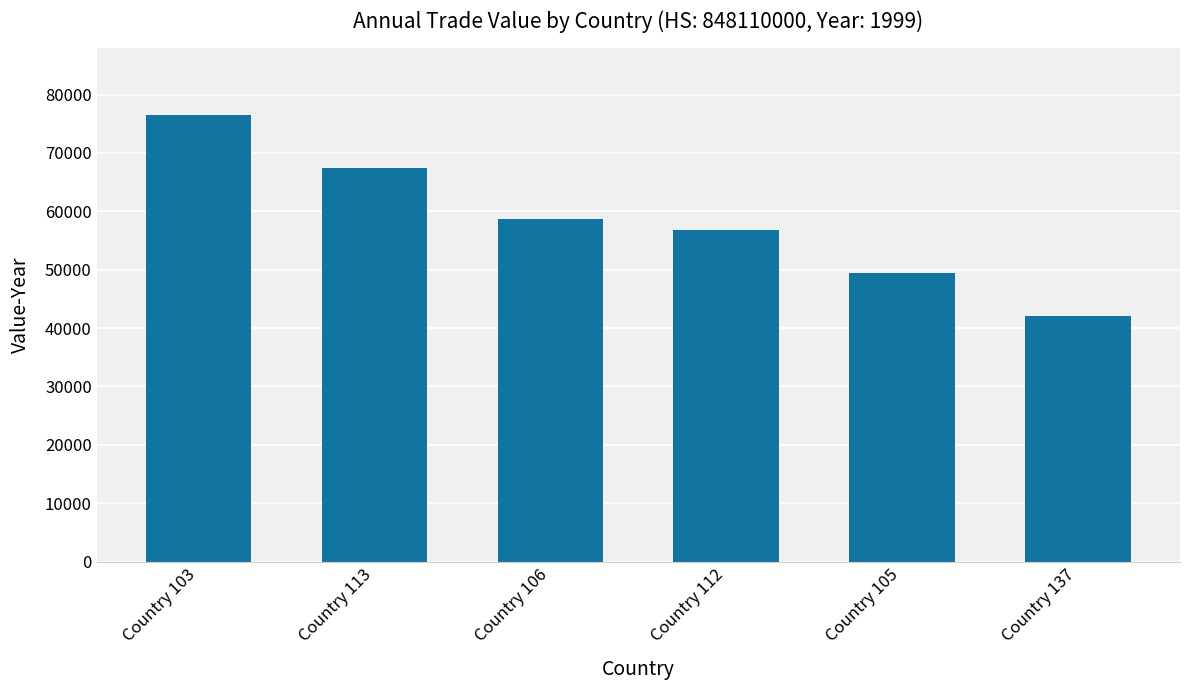

Rank the categories by value from highest to lowest.

Country 103, Country 113, Country 106, Country 112, Country 105, Country 137